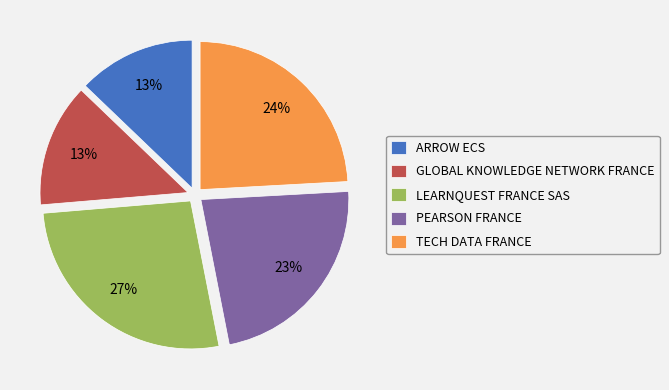

Do PEARSON FRANCE and ARROW ECS together represent more than half of the pie?

No